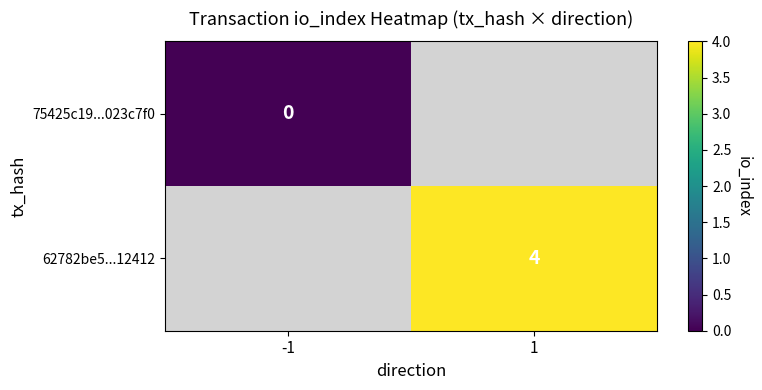

The value of 62782be5...12412 at 1 is 4. True or false?

True